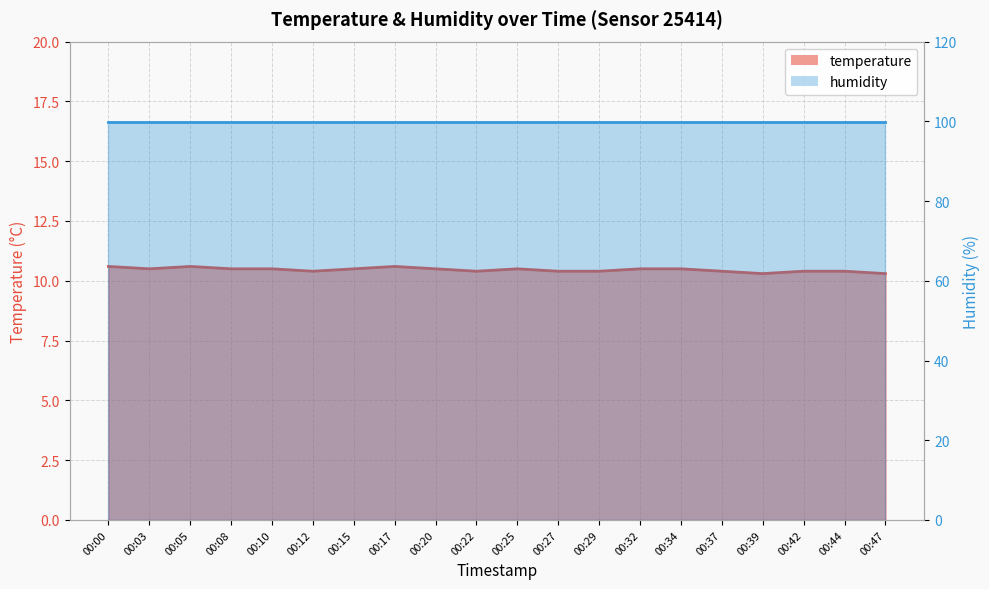

What is the difference between the values at 00:05 and 00:12?

0.2